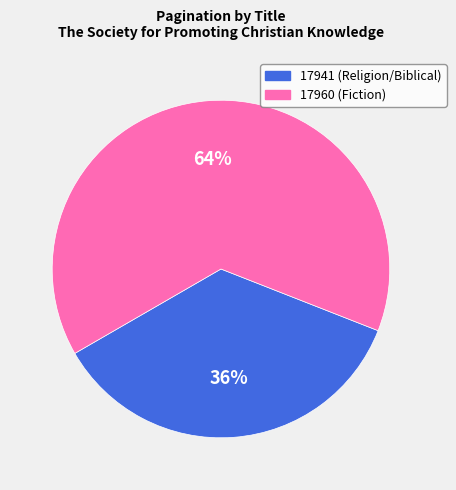

To the nearest percent, what is the combined percentage of 17960 (Fiction) and 17941 (Religion/Biblical)?

100%